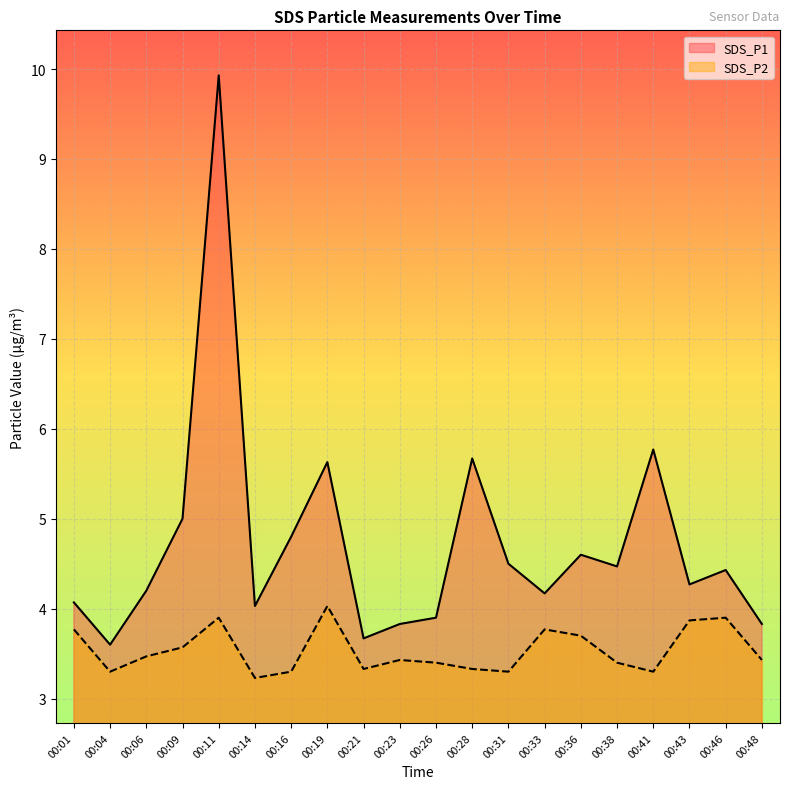

True or false: SDS_P1 and SDS_P2 intersect in this chart.

False